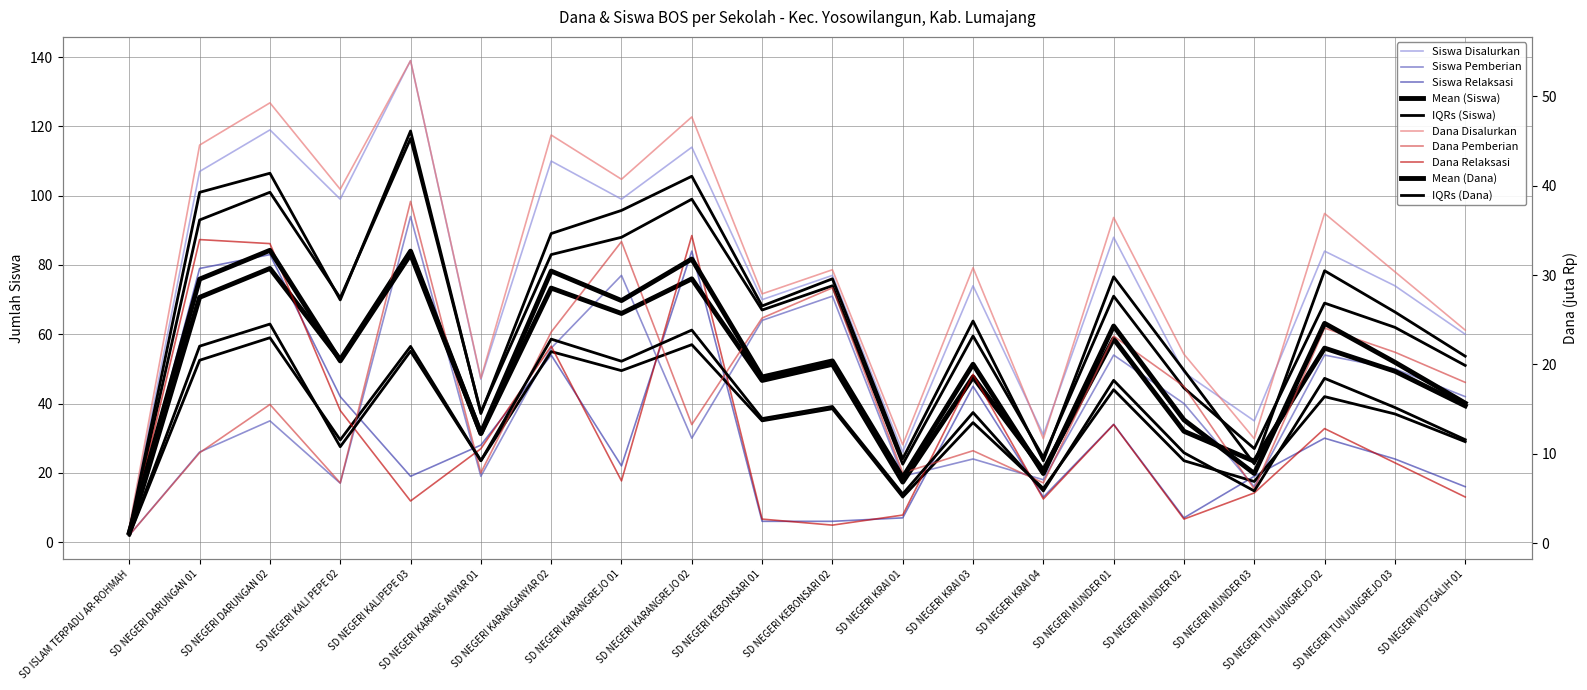

The Siswa Pemberian series shows 77.0 at SD NEGERI KARANGREJO 01. True or false?

True